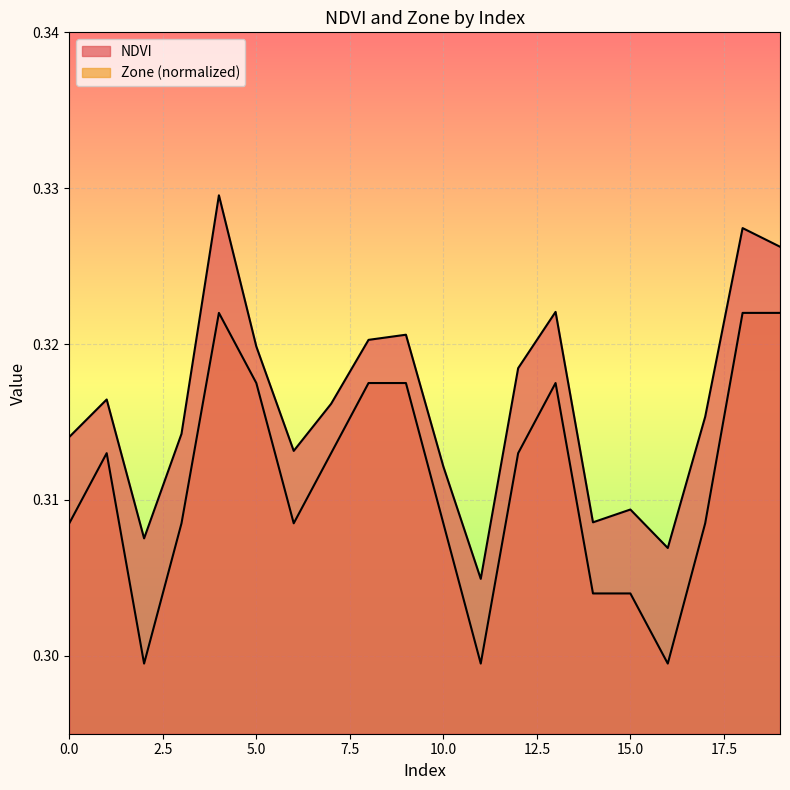

At which category is the sum across all series the highest?

4